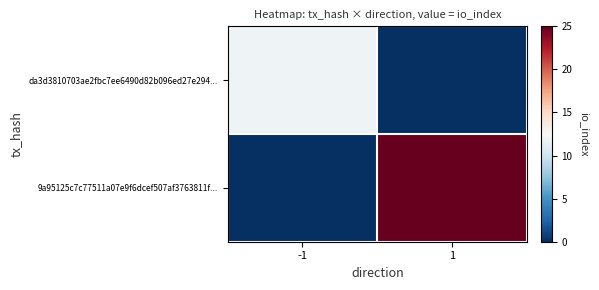

What is the total value across all series at 1?

25